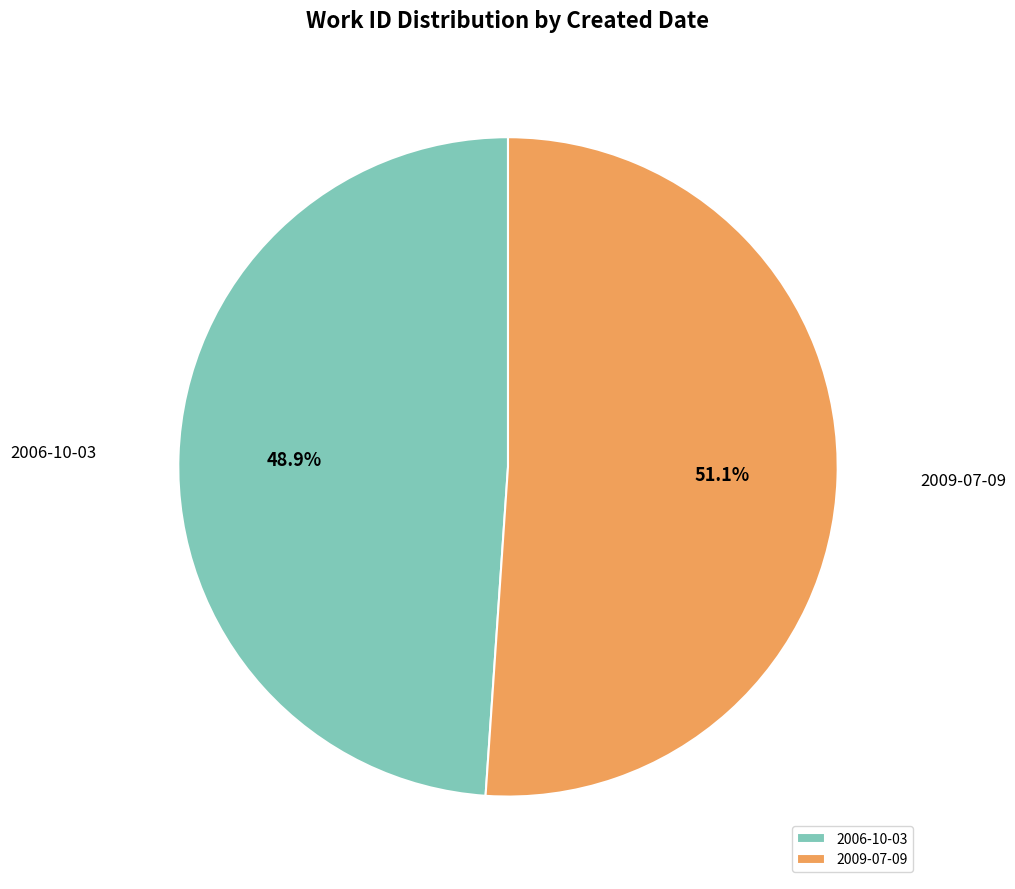

To the nearest percent, what percentage of the pie is 2006-10-03?

49%